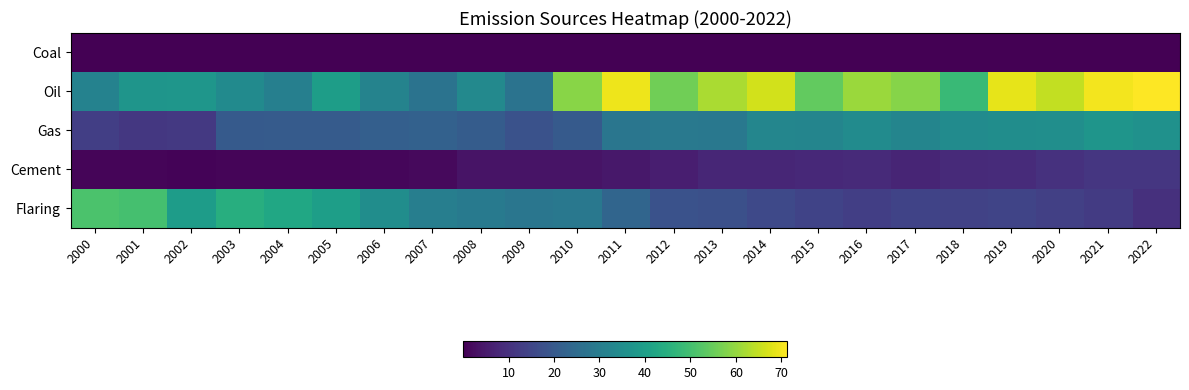

Reading left to right, transcribe all the data shown in this chart.

Coal: 2000=0.0	2001=0.0	2002=0.1	2003=0.1	2004=0.0	2005=0.0	2006=0.0	2007=0.1	2008=0.1	2009=0.1	2010=0.1	2011=0.1	2012=0.1	2013=0.1	2014=0.1	2015=0.1	2016=0.1	2017=0.1	2018=0.1	2019=0.1	2020=0.1	2021=0.1	2022=0.1
Oil: 2000=31.5	2001=37.2	2002=37.6	2003=34.2	2004=30.8	2005=39.8	2006=32.0	2007=27.3	2008=33.5	2009=27.3	2010=58.7	2011=69.4	2012=55.9	2013=62.3	2014=66.6	2015=54.1	2016=60.5	2017=58.5	2018=48.4	2019=68.6	2020=64.8	2021=70.1	2022=71.4
Gas: 2000=13.2	2001=11.6	2002=11.9	2003=20.1	2004=20.5	2005=20.6	2006=21.6	2007=22.2	2008=20.7	2009=18.1	2010=20.2	2011=28.0	2012=28.9	2013=28.6	2014=32.7	2015=32.4	2016=34.4	2017=32.4	2018=34.3	2019=35.1	2020=35.3	2021=37.2	2022=36.1
Cement: 2000=1.0	2001=1.0	2002=0.8	2003=0.9	2004=0.9	2005=1.1	2006=1.3	2007=1.8	2008=3.8	2009=3.9	2010=3.9	2011=4.6	2012=6.1	2013=7.8	2014=7.7	2015=8.1	2016=8.5	2017=7.4	2018=8.5	2019=8.9	2020=10.1	2021=11.2	2022=11.2
Flaring: 2000=51.1	2001=50.4	2002=39.5	2003=44.8	2004=42.5	2005=40.0	2006=35.0	2007=30.6	2008=29.2	2009=28.0	2010=28.5	2011=23.3	2012=18.1	2013=17.6	2014=15.8	2015=14.4	2016=13.3	2017=14.4	2018=14.2	2019=14.6	2020=13.5	2021=12.5	2022=10.0